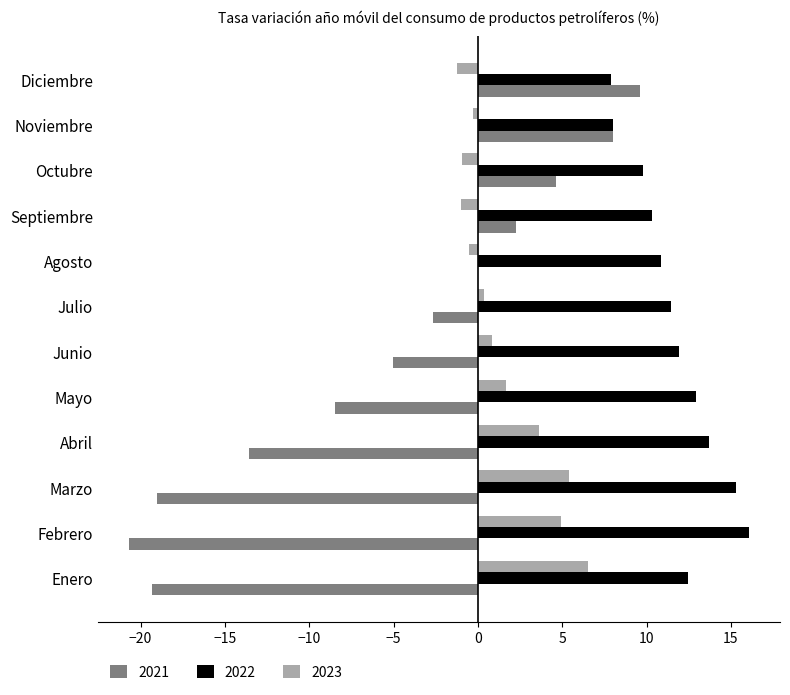

Which series has the largest total across all categories?

2022